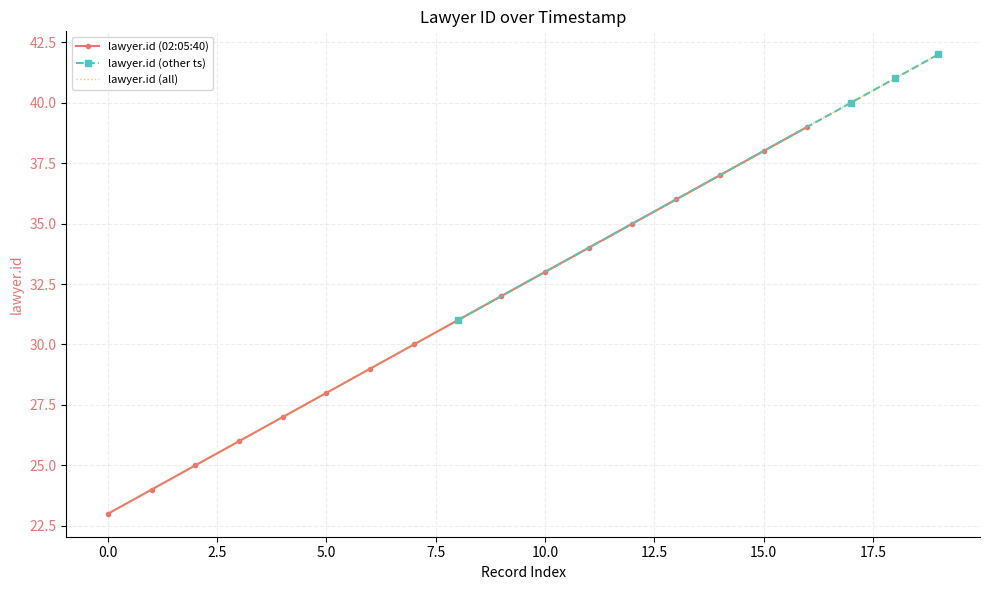

How many values exceed 33?

9